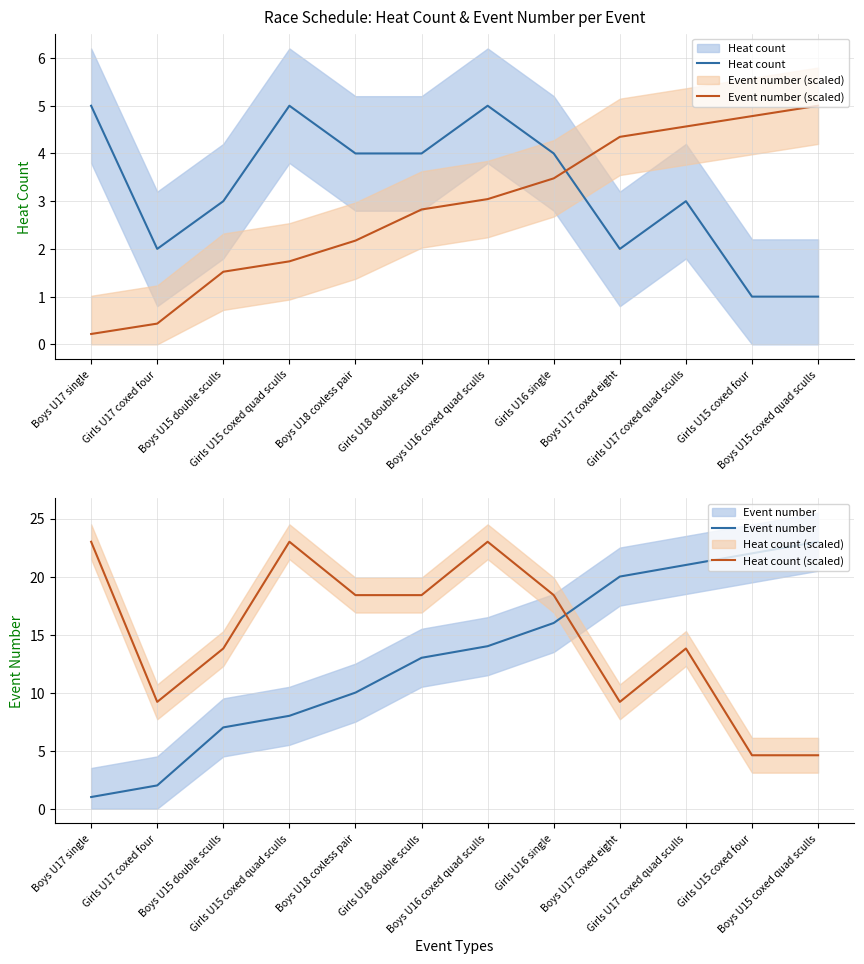

True or false: Event number (scaled) and Event number intersect in this chart.

False